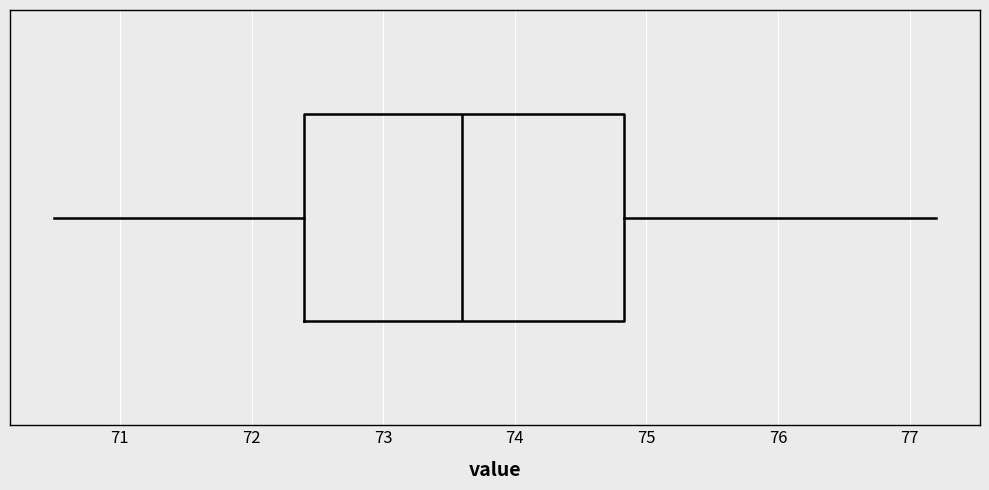

Transcribe this box plot: give where the median line is, the range the box spans, and where the two whiskers end, as read against the x-axis. The values are not printed on the chart, so give them approximately, as read against the axis.

median 73.6, box 72.4 to 74.8, whiskers 70.5 to 77.2